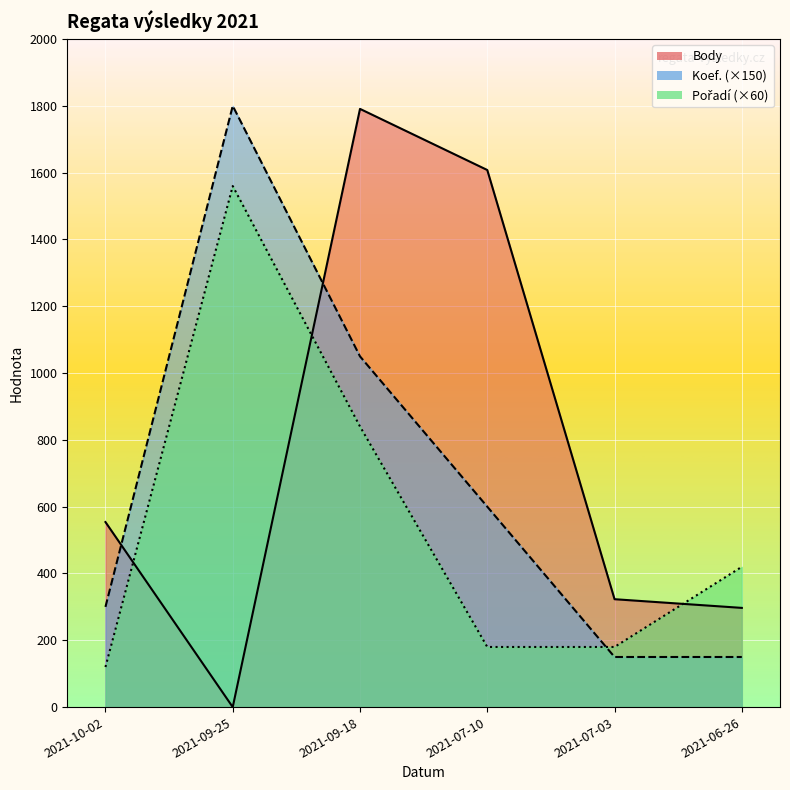

The Koef. series shows 1050 at 2021-09-18. True or false?

True